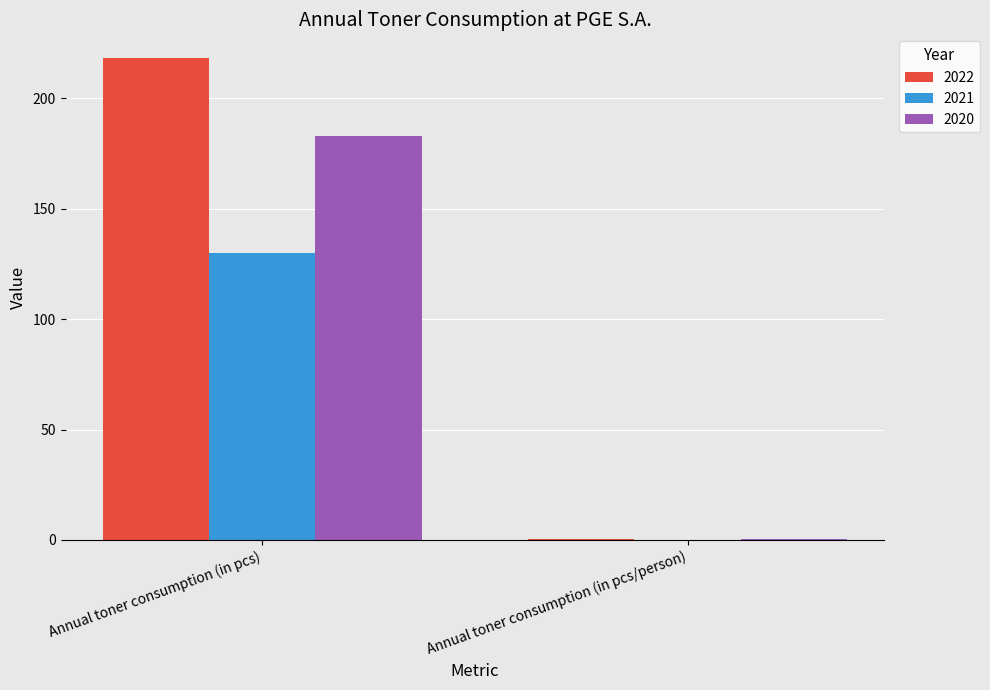

What value does the 2022 series have at Annual toner consumption (in pcs)?

218.0